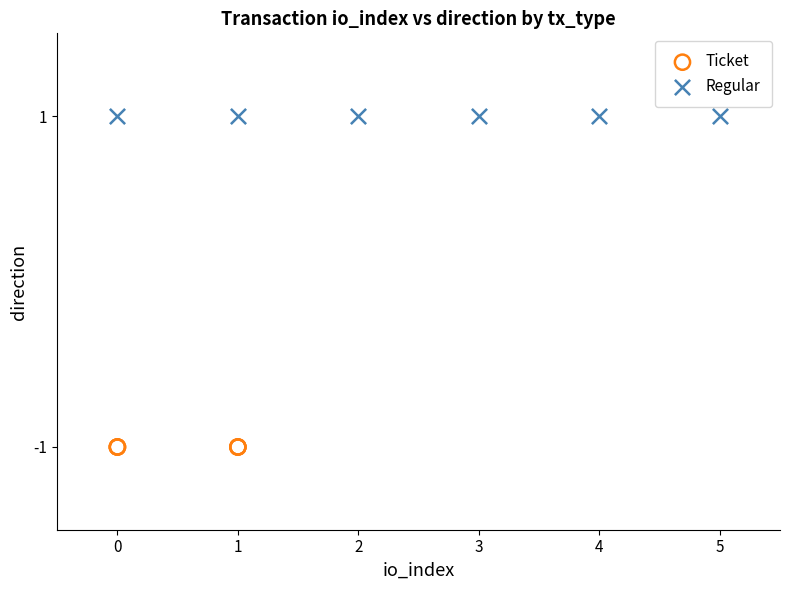

Which series reaches the maximum Y coordinate?

Regular